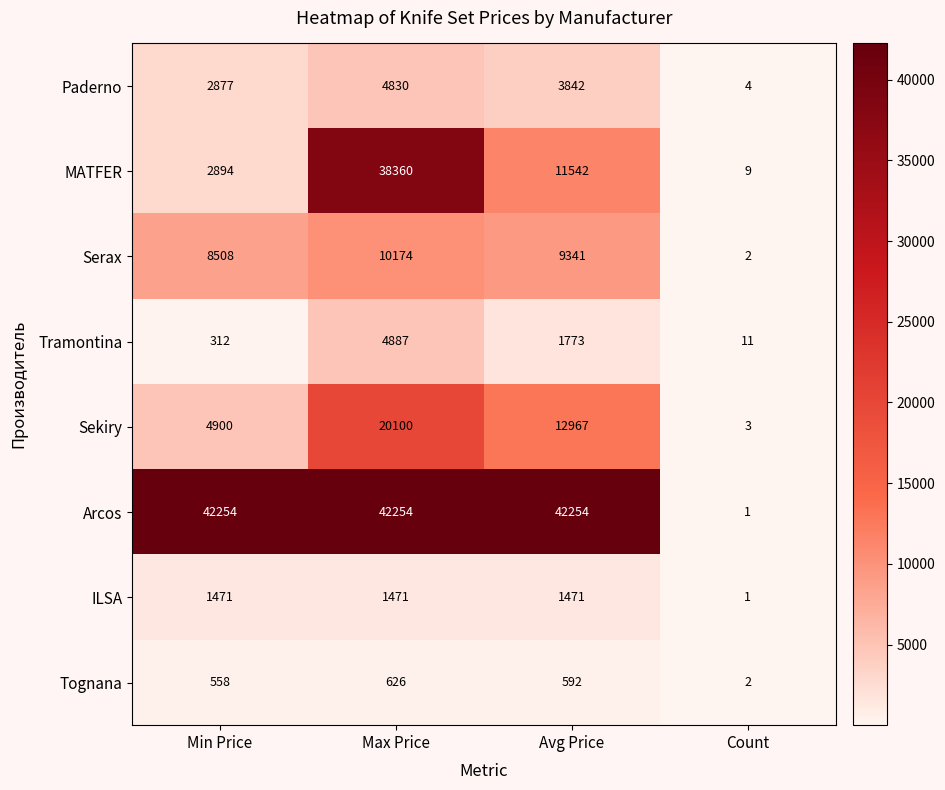

At which category is the sum across all series the highest?

Max Price